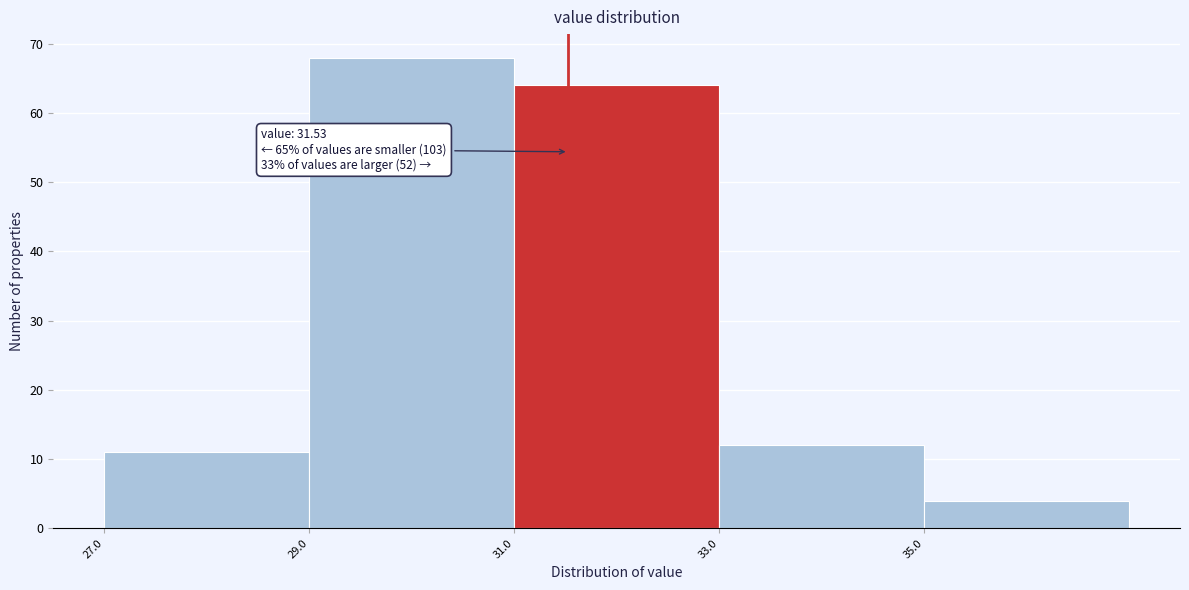

Over which range of the x-axis is the bar tallest?

29 to 31